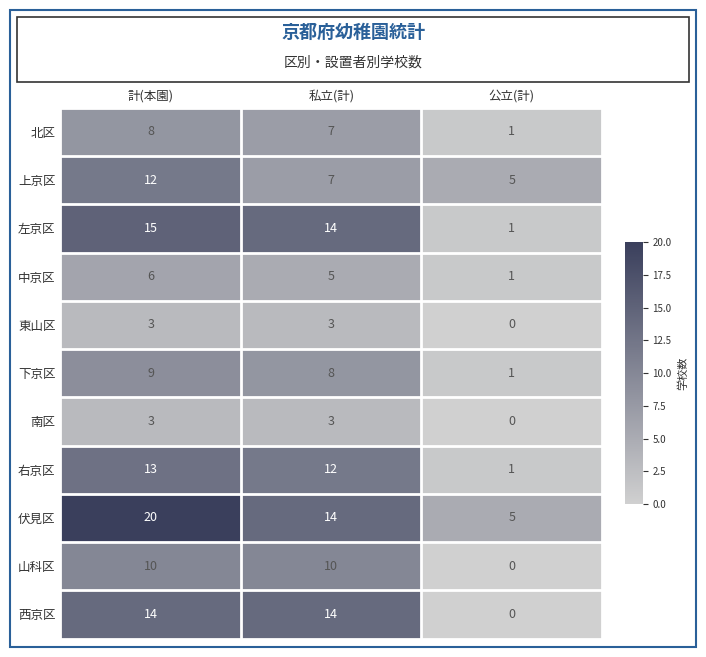

Is the value of 伏見区 at 計(本園) greater than the value of 上京区 at 公立(計)?

Yes